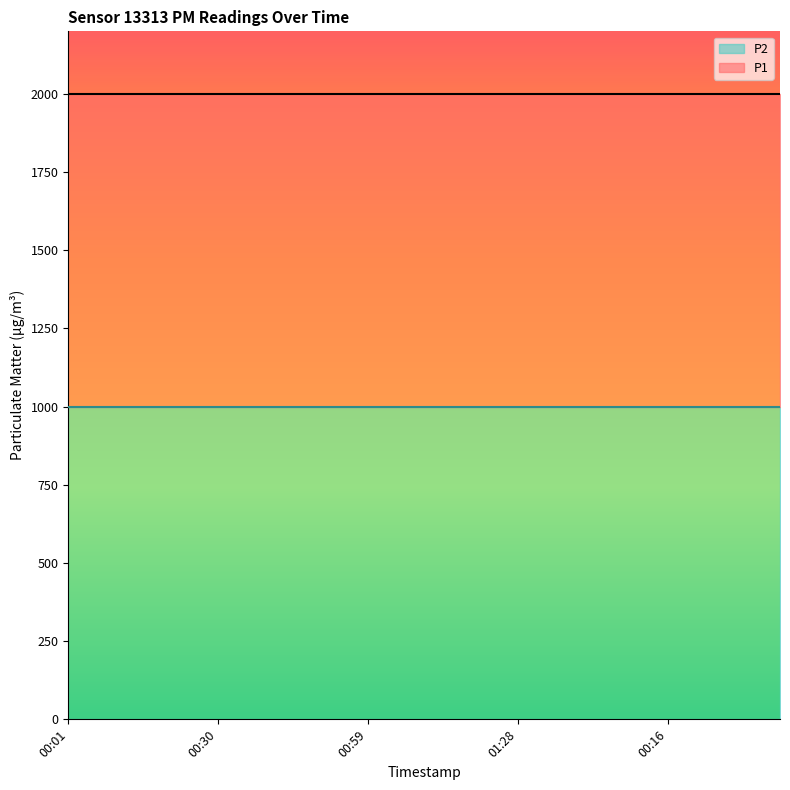

True or false: P2 and P1 intersect in this chart.

False